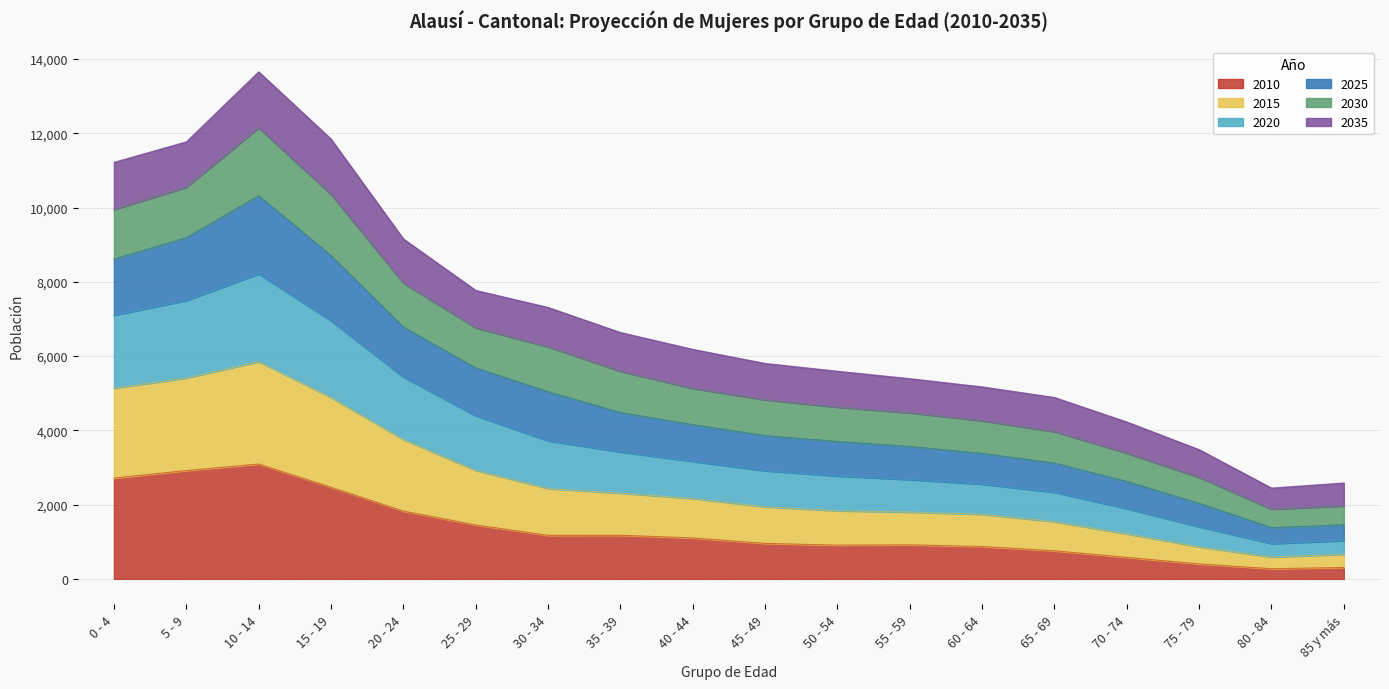

Which has a higher value, 10 - 14 or 40 - 44?

10 - 14